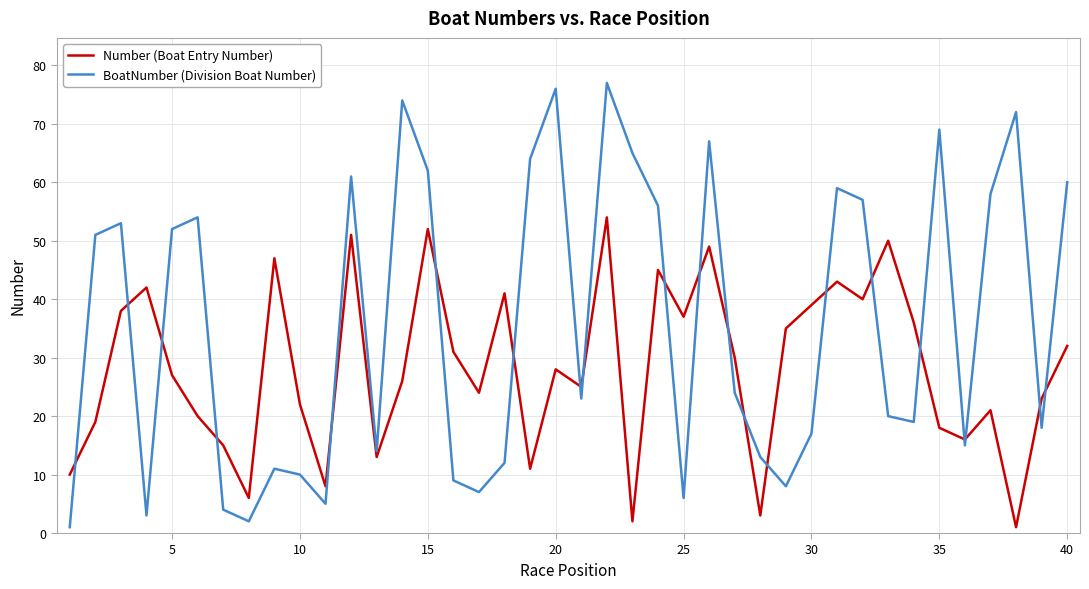

What is the difference between the maximum and minimum values in the Number (Boat Entry Number) series?

53